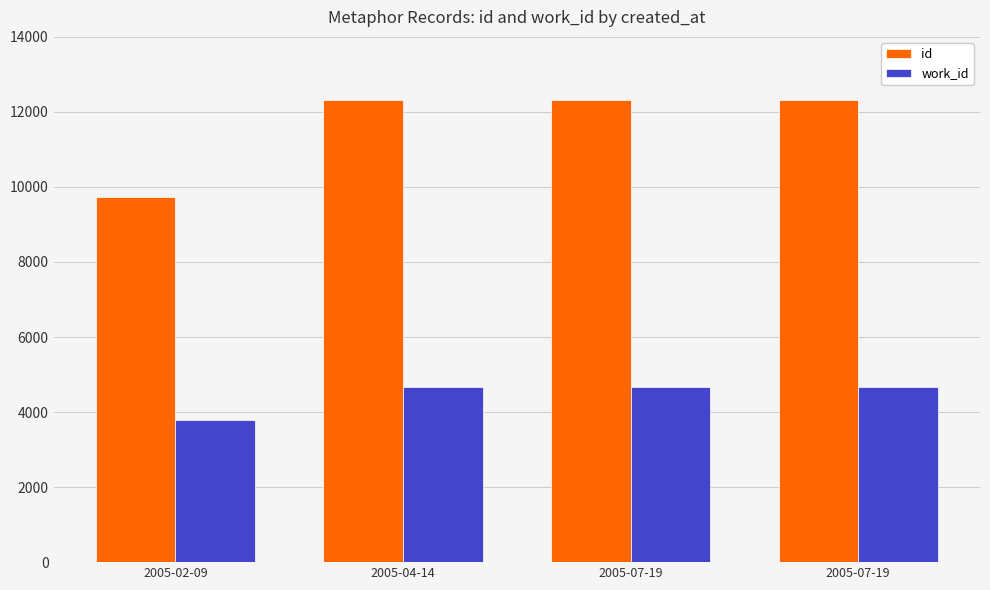

Reading right to left, what are all the values shown in this chart?

id: 2005-07-19=12330	2005-07-19=12329	2005-04-14=12307	2005-02-09=9745
work_id: 2005-07-19=4675	2005-07-19=4675	2005-04-14=4675	2005-02-09=3784